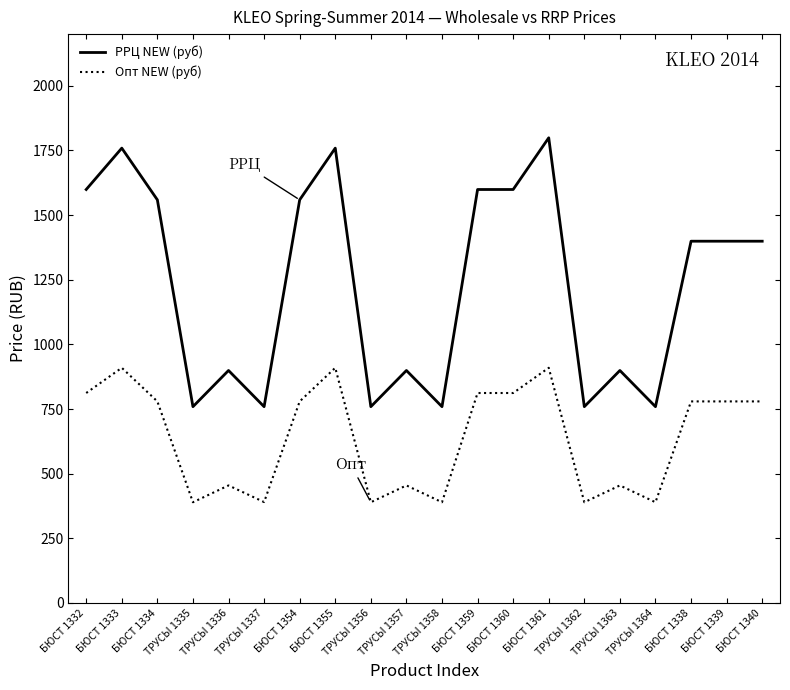

What is the lowest value of the Опт NEW (руб) series?

389.4